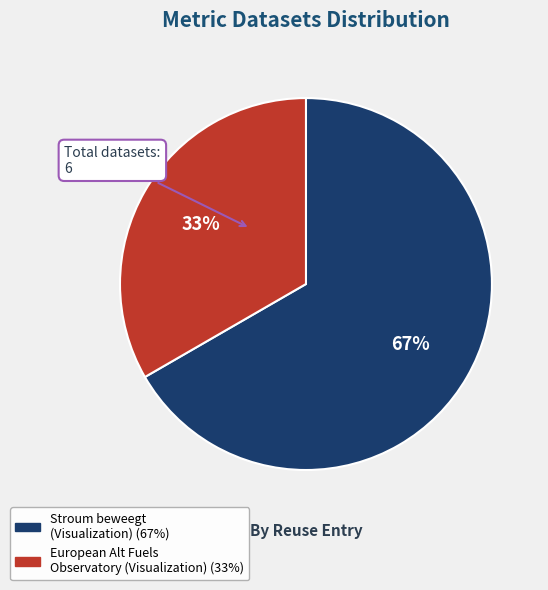

To the nearest percent, what is the average slice percentage?

50%